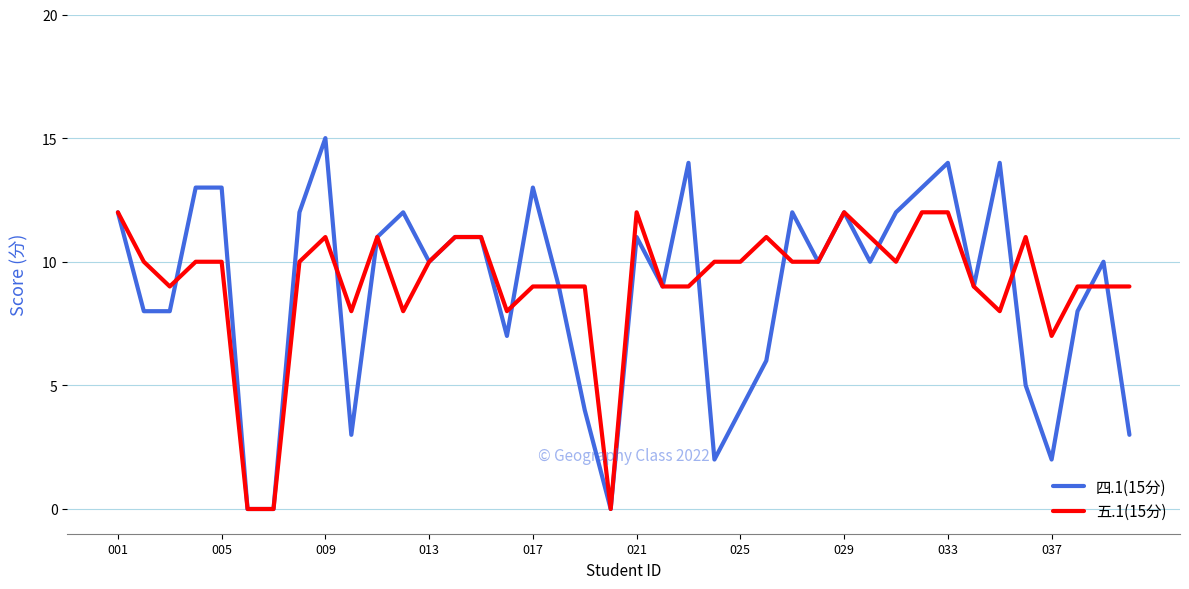

Which series has the largest total across all categories?

五.1(15分)